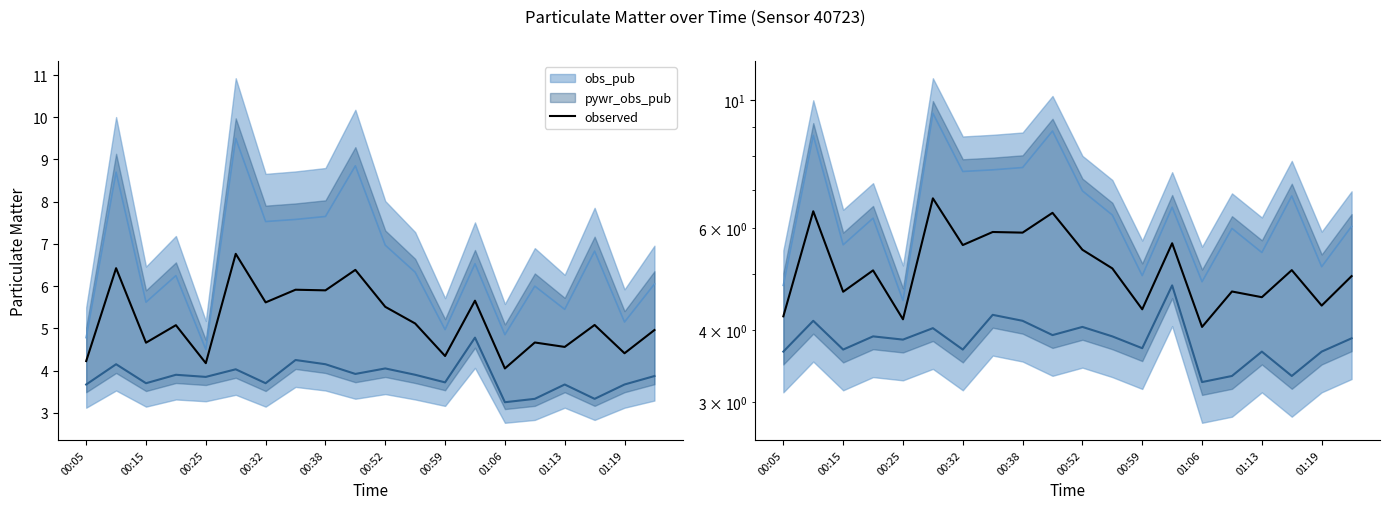

Where is the data nearest to the value 5?

19